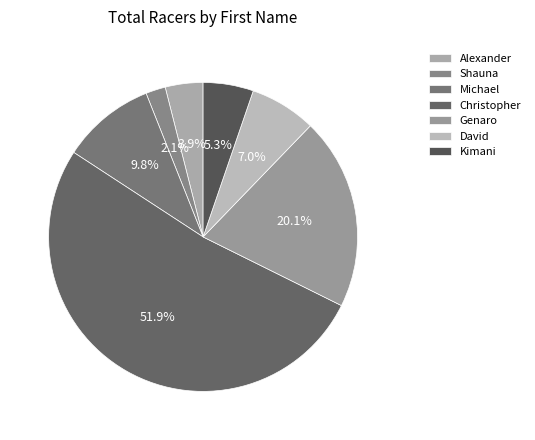

How many segments does this pie chart have?

7